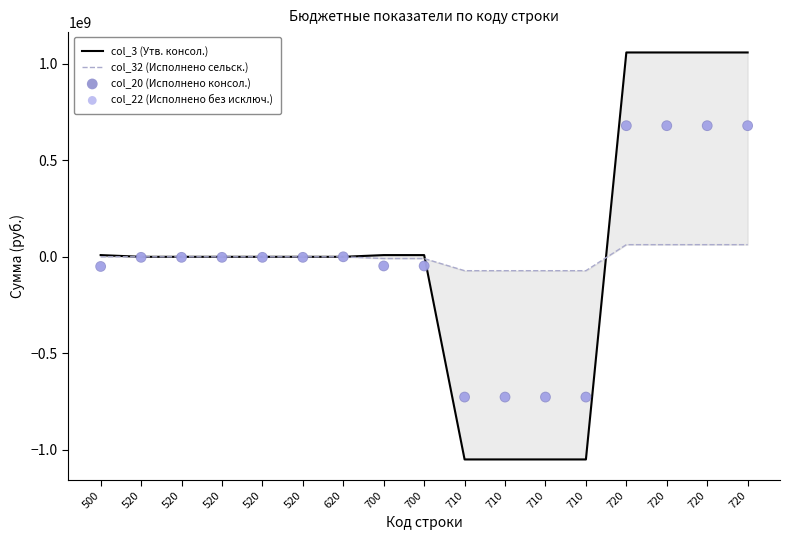

Is the value of col_22 (Исполнено без исключ.) at 720 greater than the value of col_32 (Исполнено сельск.) at 720?

Yes